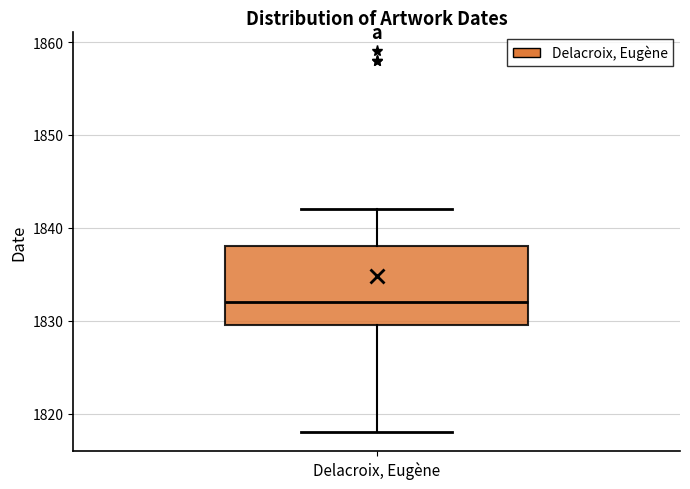

Transcribe this box plot: give where the median line is, the range the box spans, and where the two whiskers end, as read against the y-axis. The values are not printed on the chart, so give them approximately, as read against the axis.

median 1832, box 1830 to 1838, whiskers 1818 to 1842